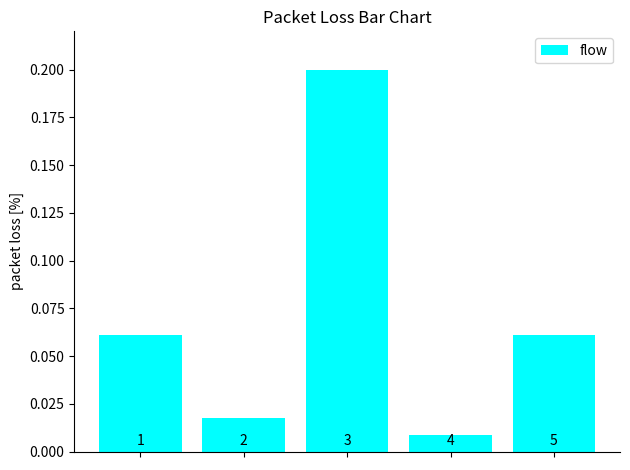

Are the bars horizontal?

No